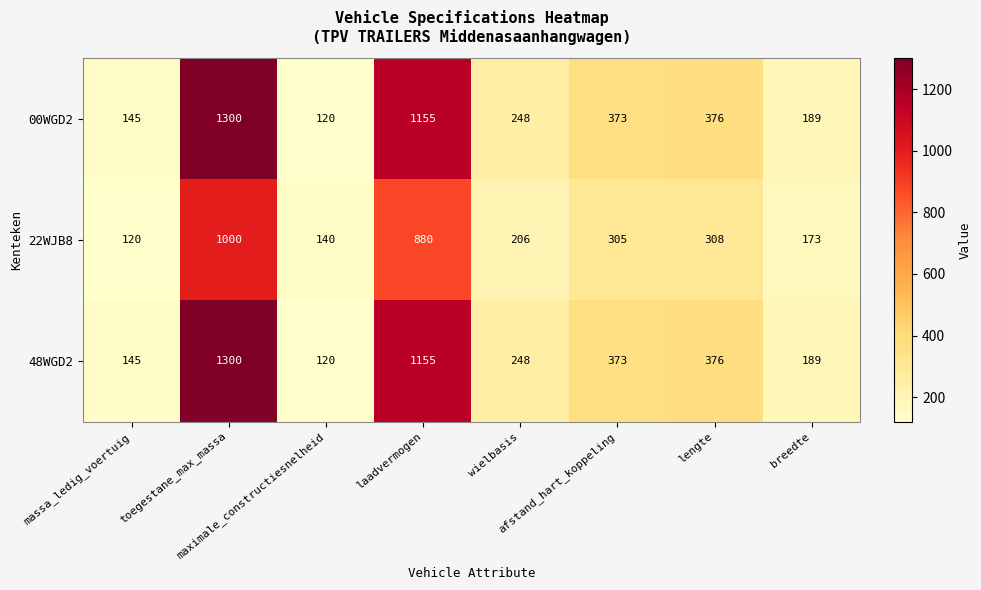

What is the difference between the highest and lowest values at massa_ledig_voertuig?

25